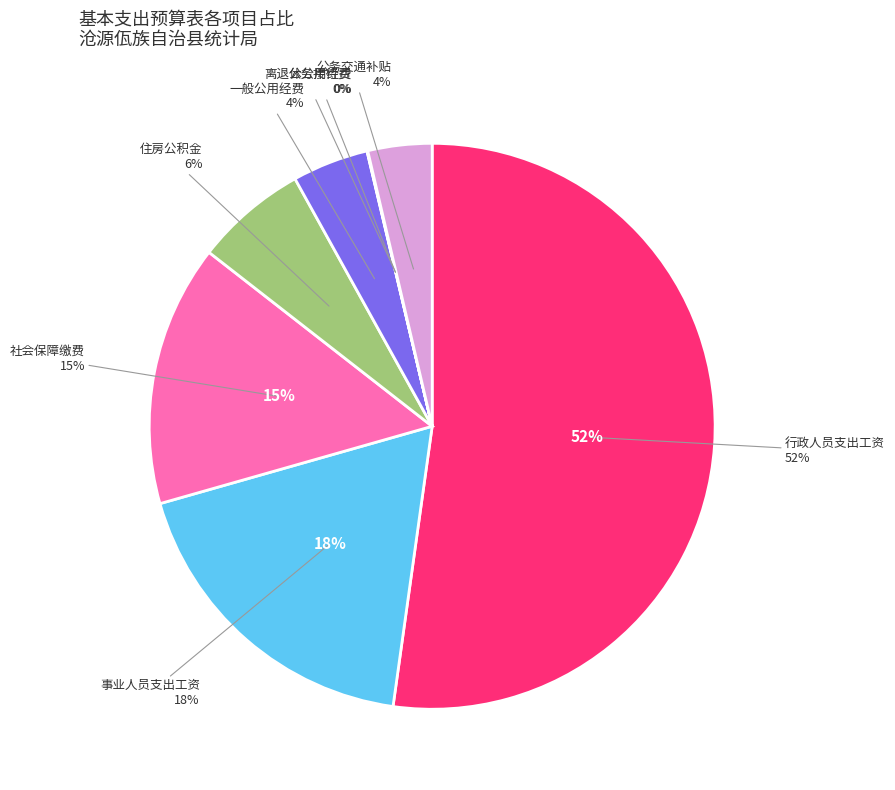

Combined, do 离退休公用经费 and 公务交通补贴 account for over 50%?

No